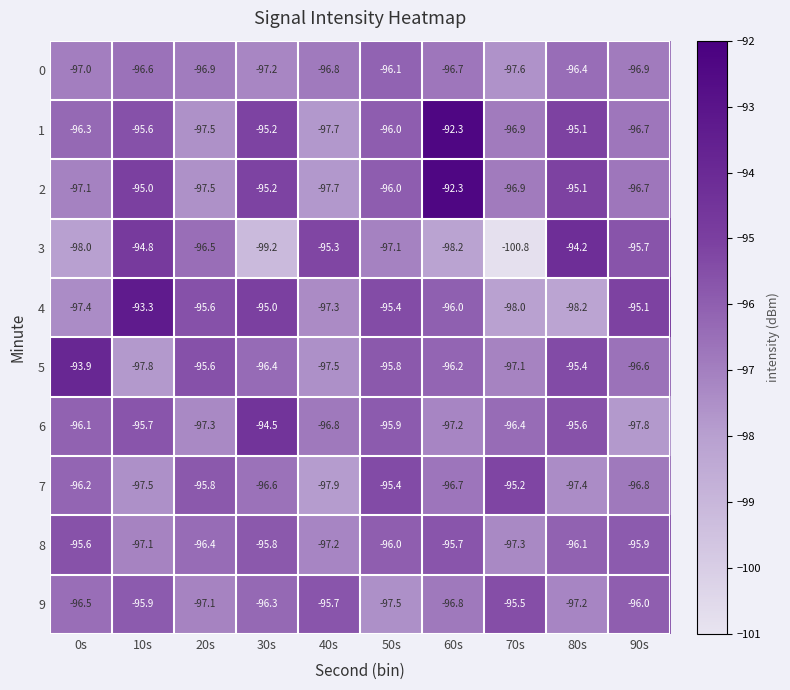

What is the sum of all 5 values?

-962.3